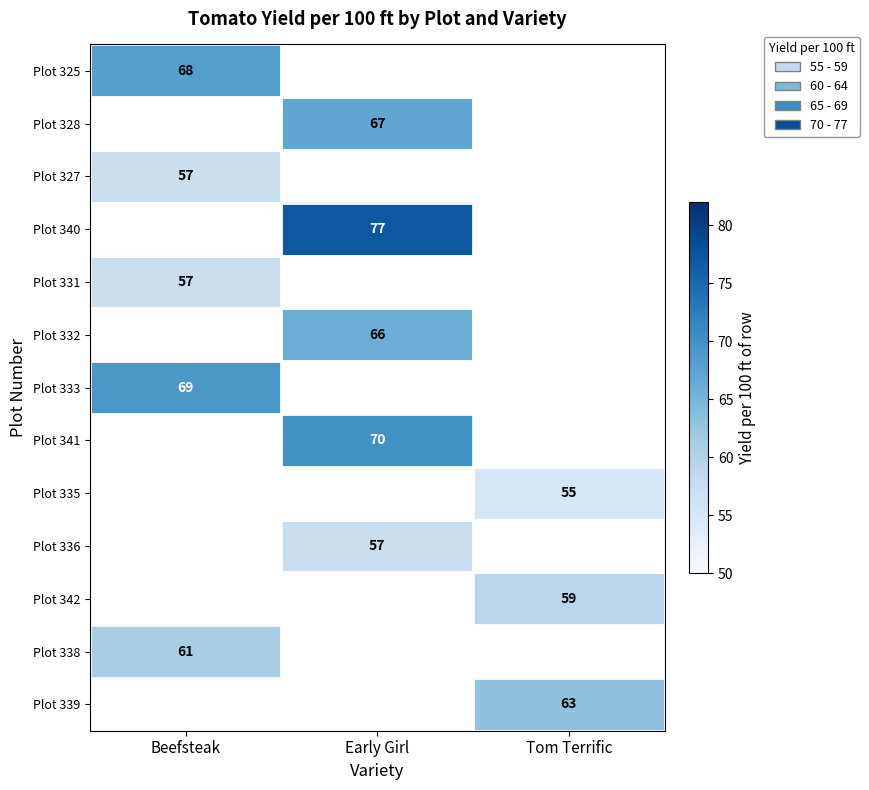

True or false: Plot 327 has a value of 57 at Beefsteak.

True